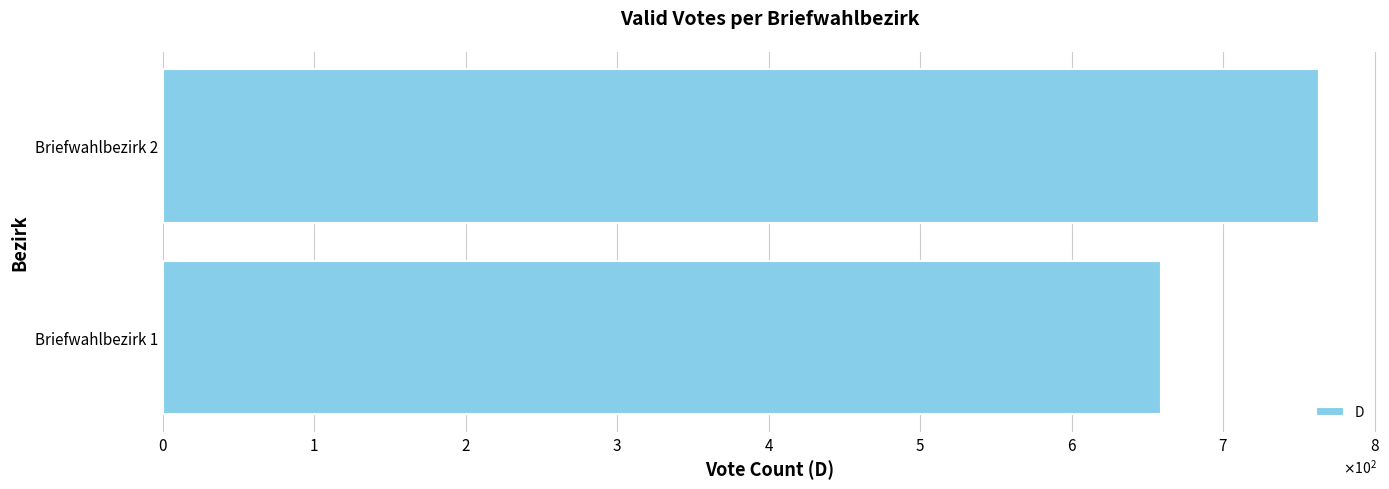

Are the bars horizontal?

Yes